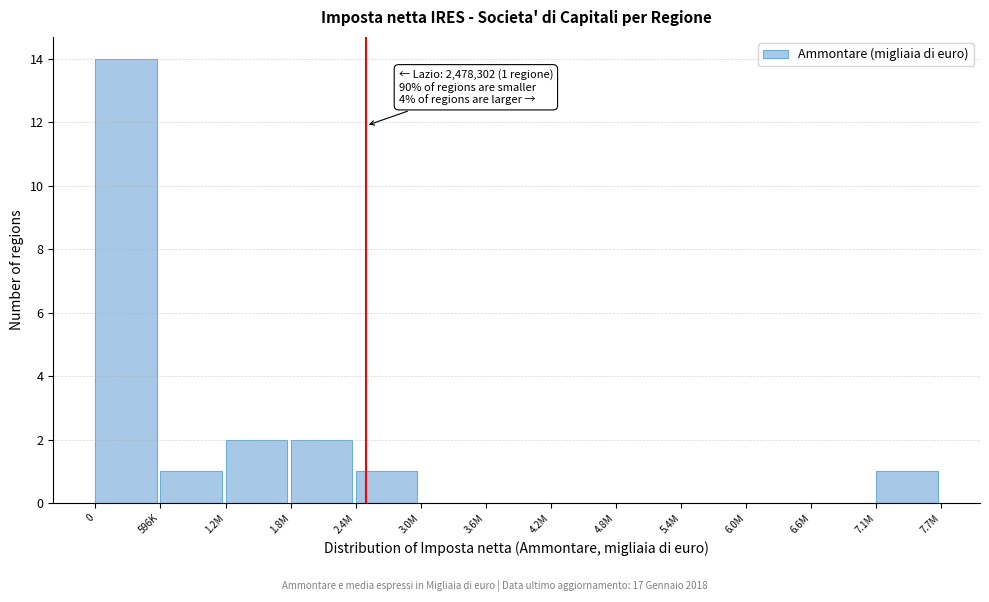

Reading left to right, extract all data points from this chart.

0=14	596K=1	1.2M=2	1.8M=2	2.4M=1	3.0M=0	3.6M=0	4.2M=0	4.8M=0	5.4M=0	6.0M=0	6.6M=0	7.1M=1